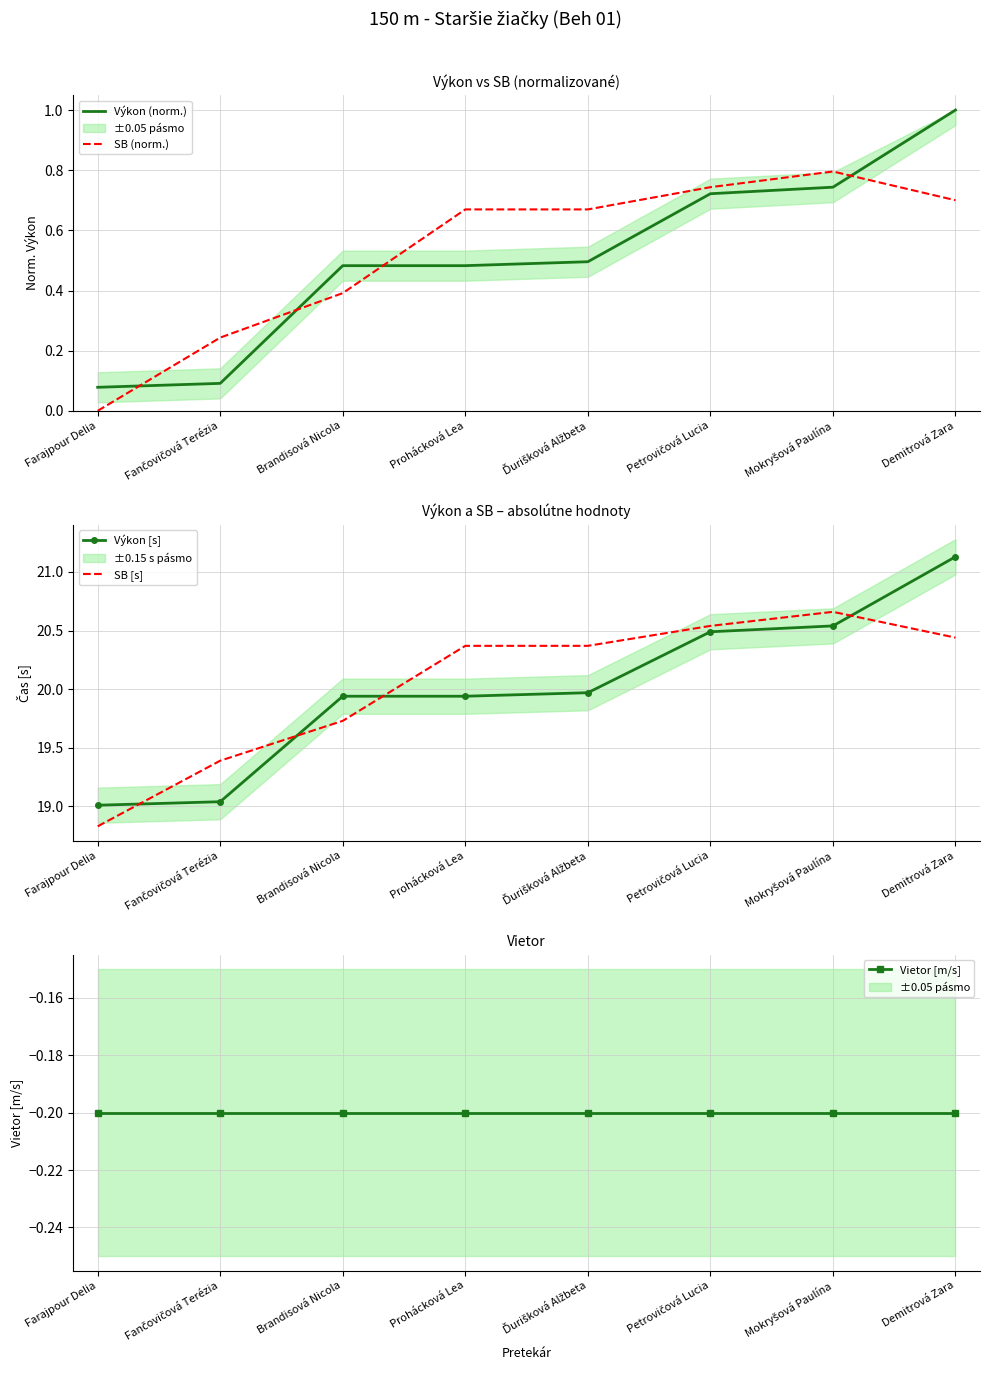

True or false: Výkon [s] has a value of 7.2 at Ďurišková Alžbeta.

False